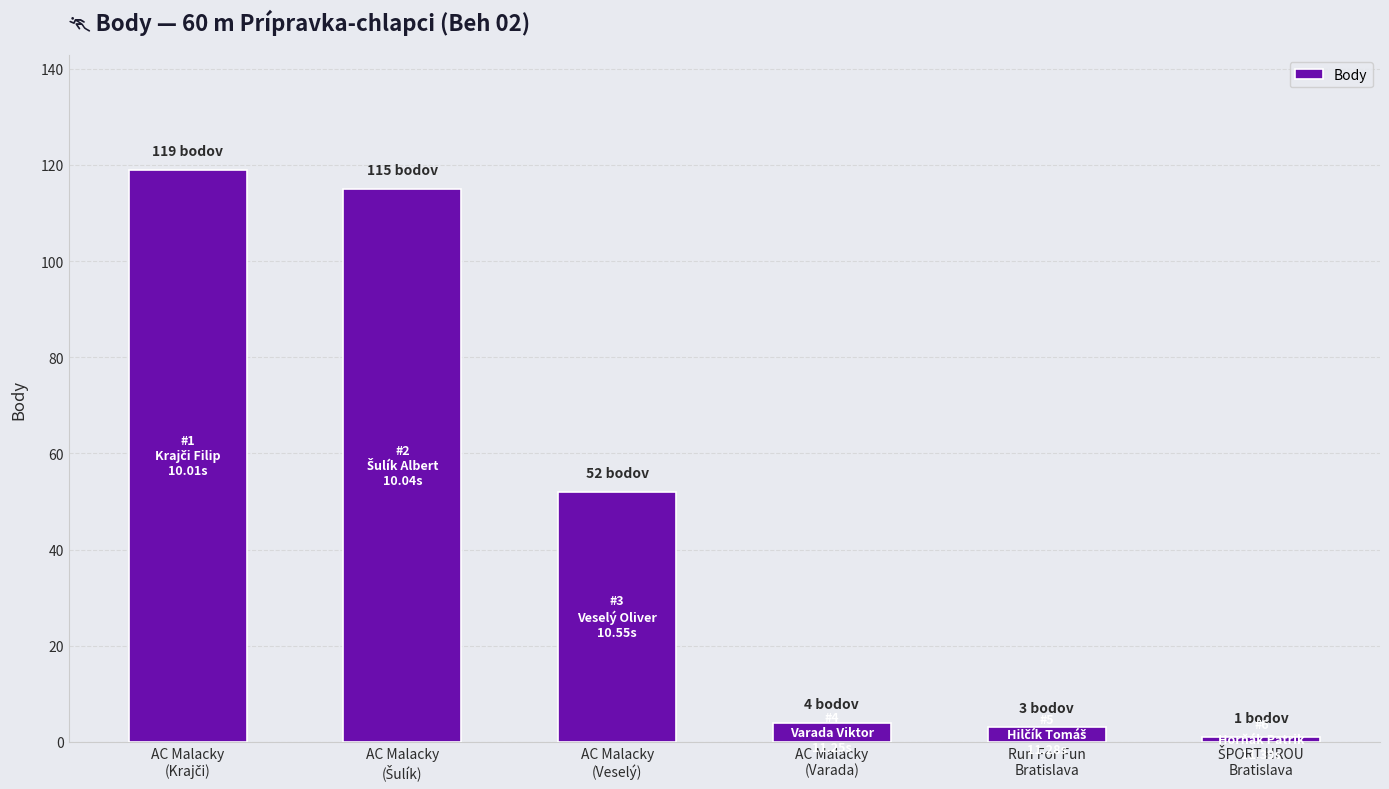

Reading left to right, what are all the values shown in this chart?

119	115	52	4	3	1